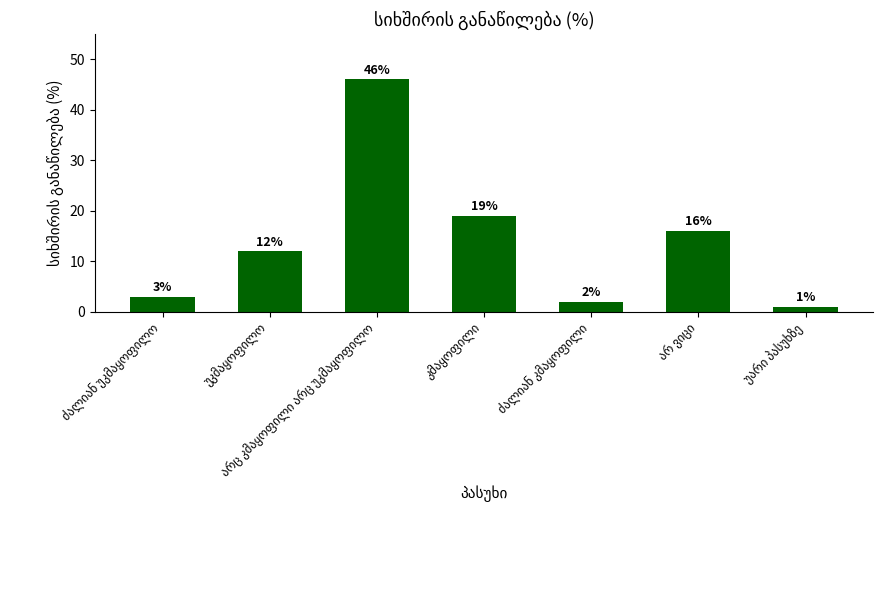

What is the value of the 7th bar from the left?

1